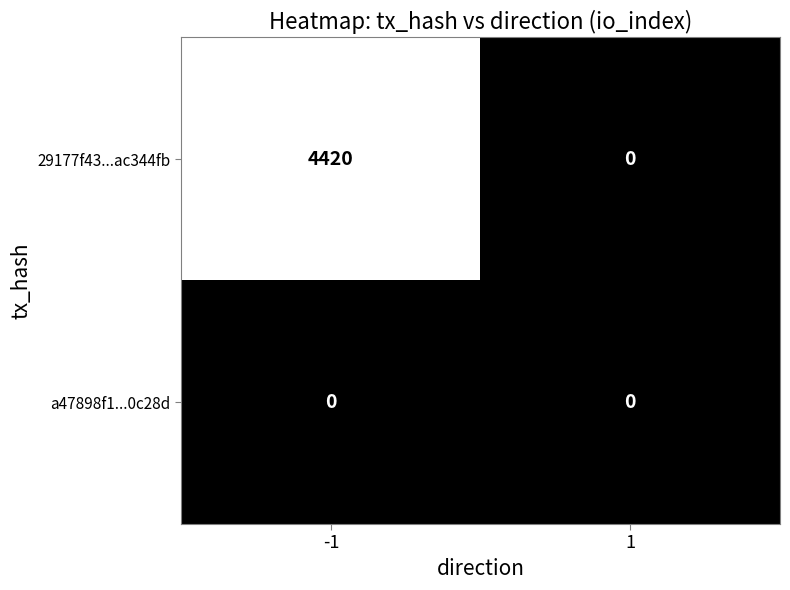

What is the average value of the 29177f43...ac344fb series?

2210